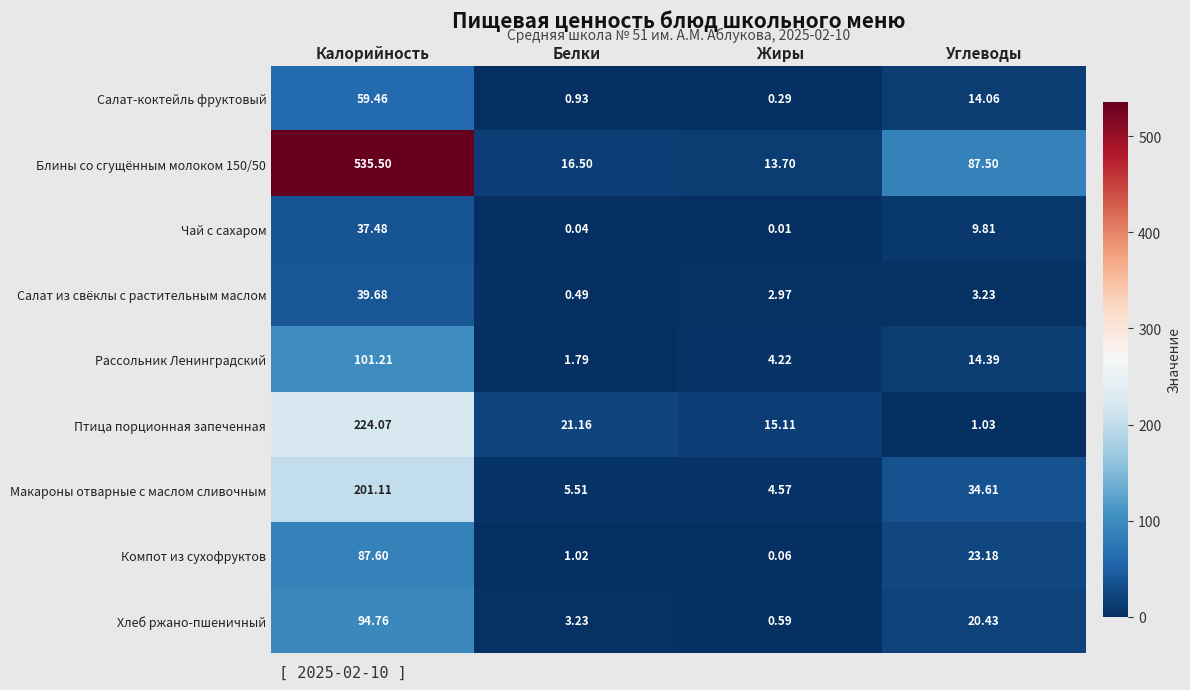

Rank the series at Калорийность from highest to lowest value.

Блины со сгущённым молоком 150/50, Птица порционная запеченная, Макароны отварные с маслом сливочным, Рассольник Ленинградский, Хлеб ржано-пшеничный, Компот из сухофруктов, Салат-коктейль фруктовый, Салат из свёклы с растительным маслом, Чай с сахаром